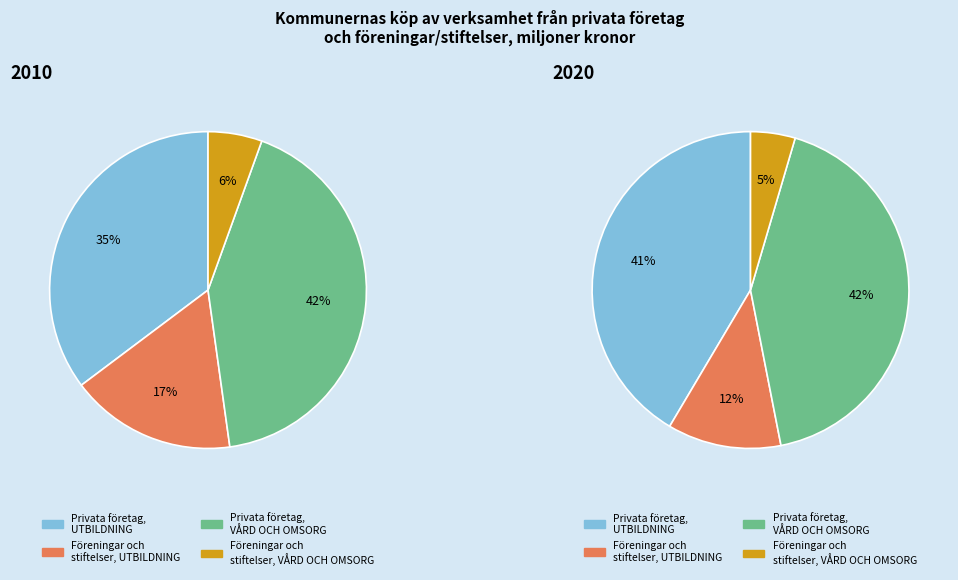

Rank the categories by value from lowest to highest.

Föreningar och stiftelser, VÅRD OCH OMSORG, Föreningar och stiftelser, UTBILDNING, Privata företag, UTBILDNING, Privata företag, VÅRD OCH OMSORG